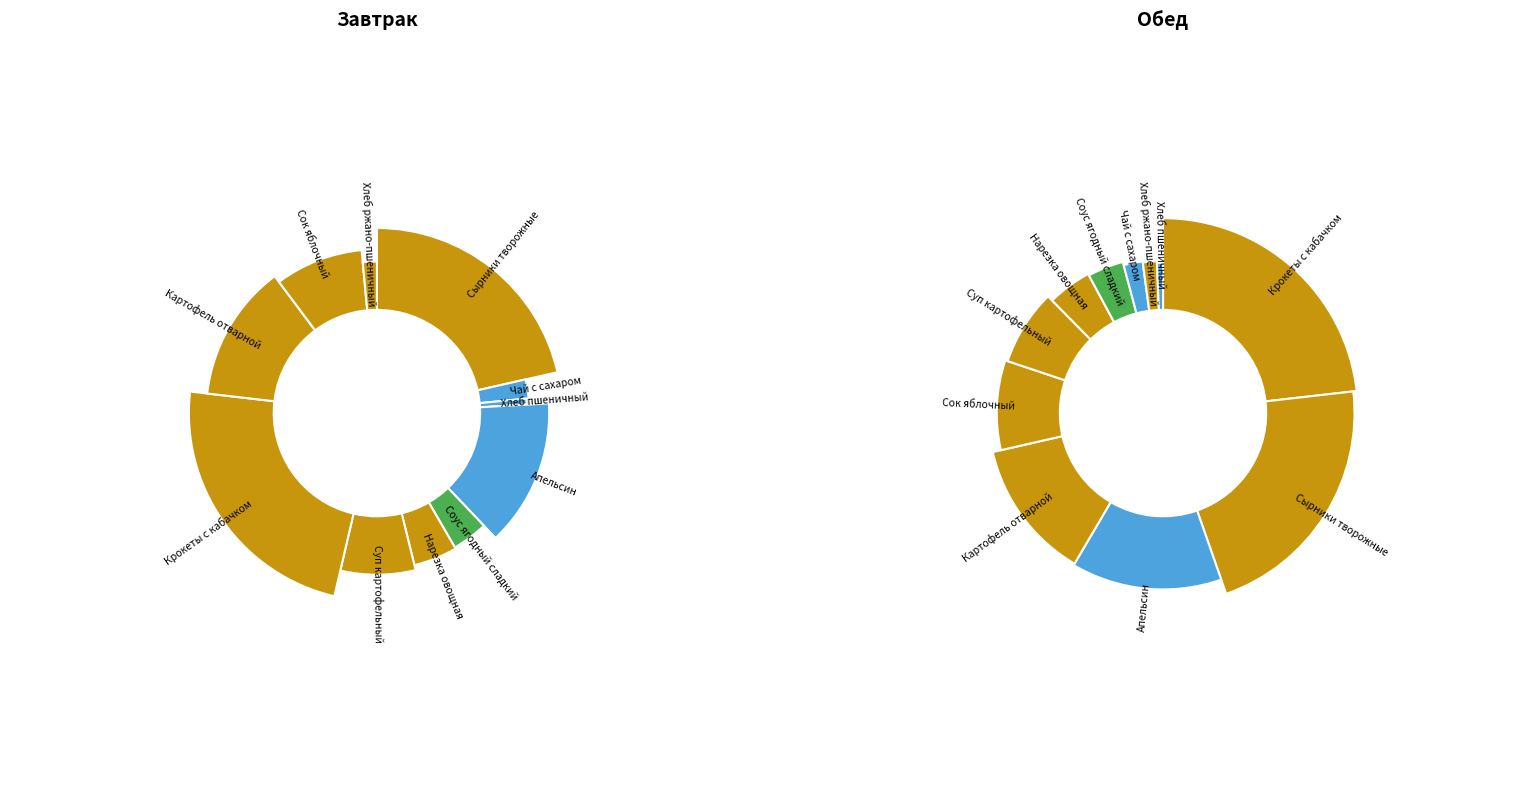

Count the number of slices in the pie.

11